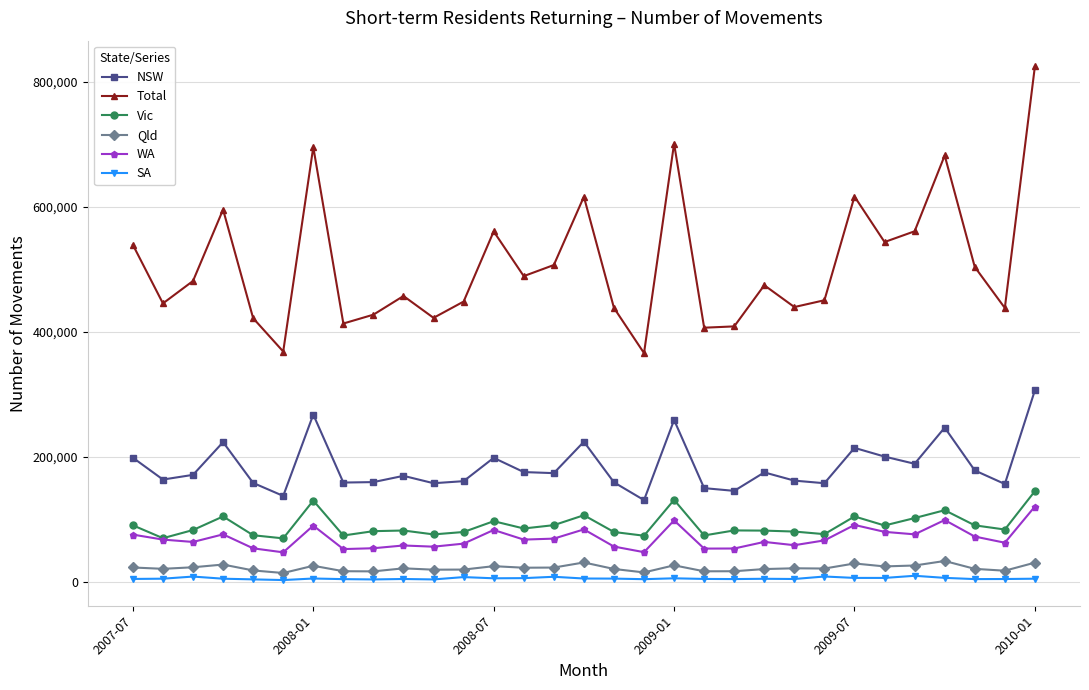

Which series has the largest range (max minus min)?

Total